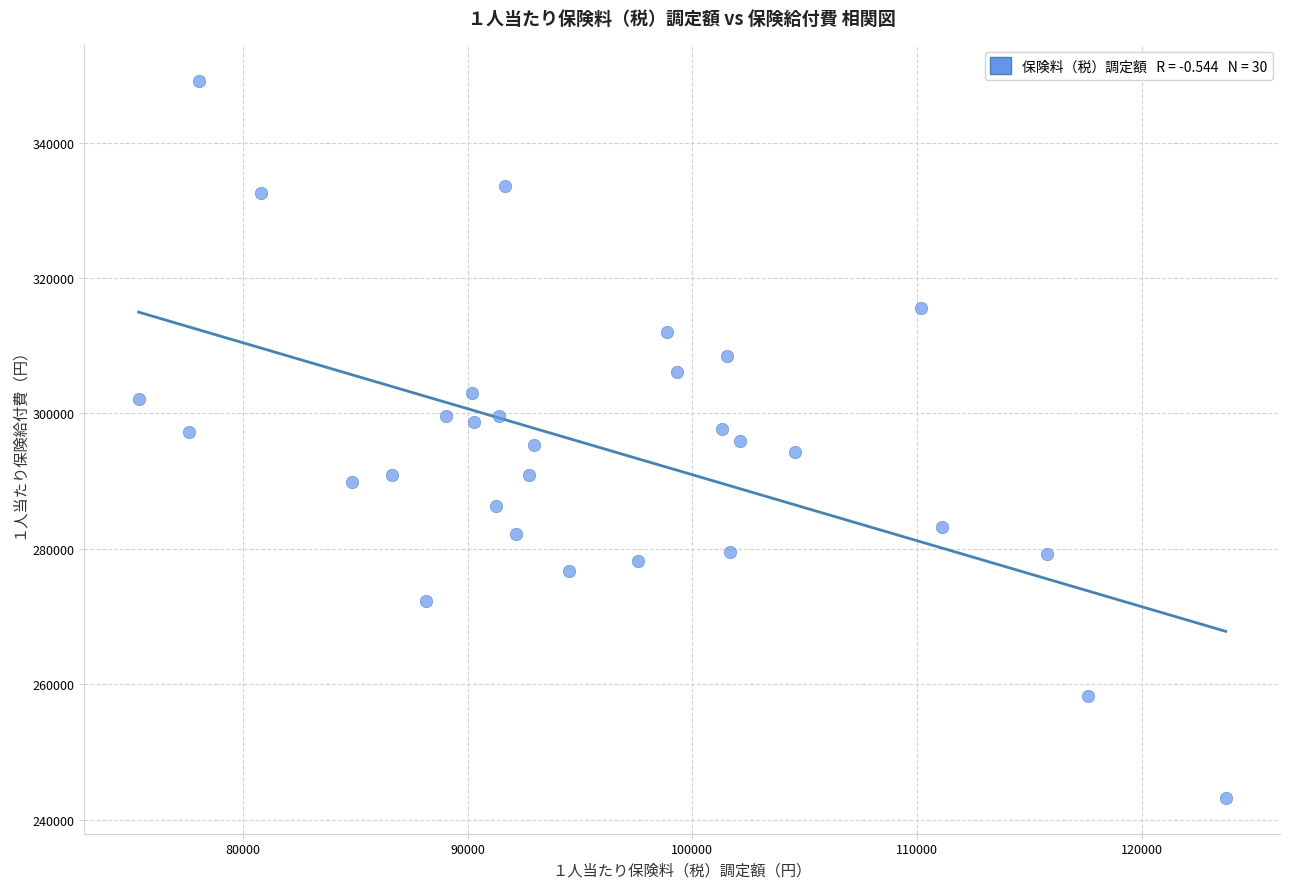

What is the range of X values (max minus min)?

48367